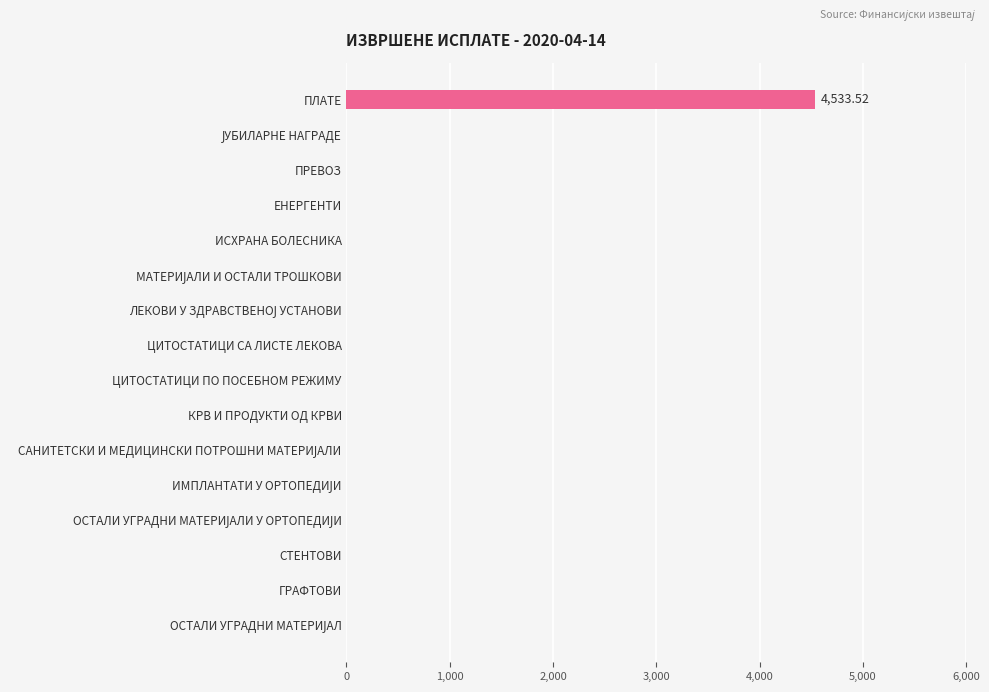

What is the sum of the values at ГРАФТОВИ and ПЛАТЕ?

4533.5